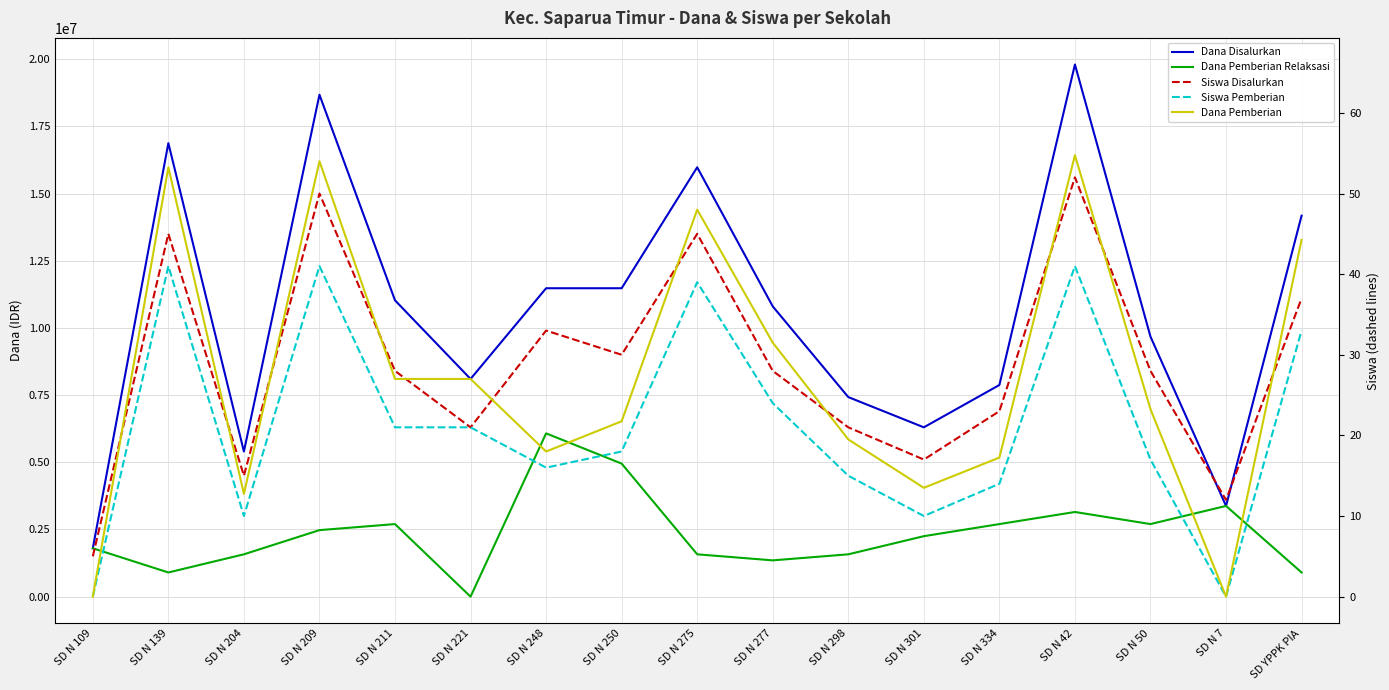

How many interior local valleys does the Dana Pemberian Relaksasi series have?

4